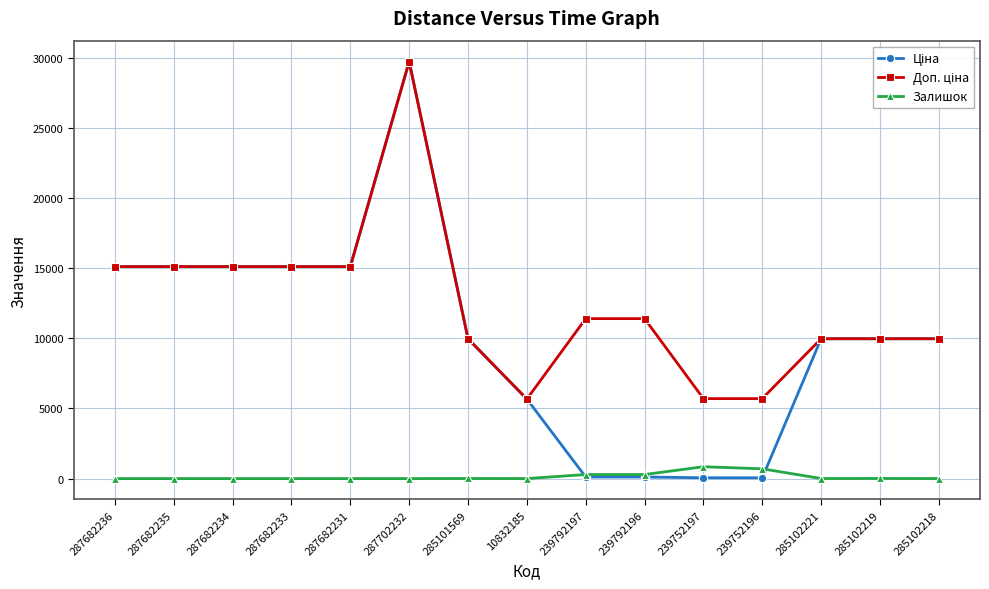

Is it true that Залишок equals 289.0 at 239792197?

True